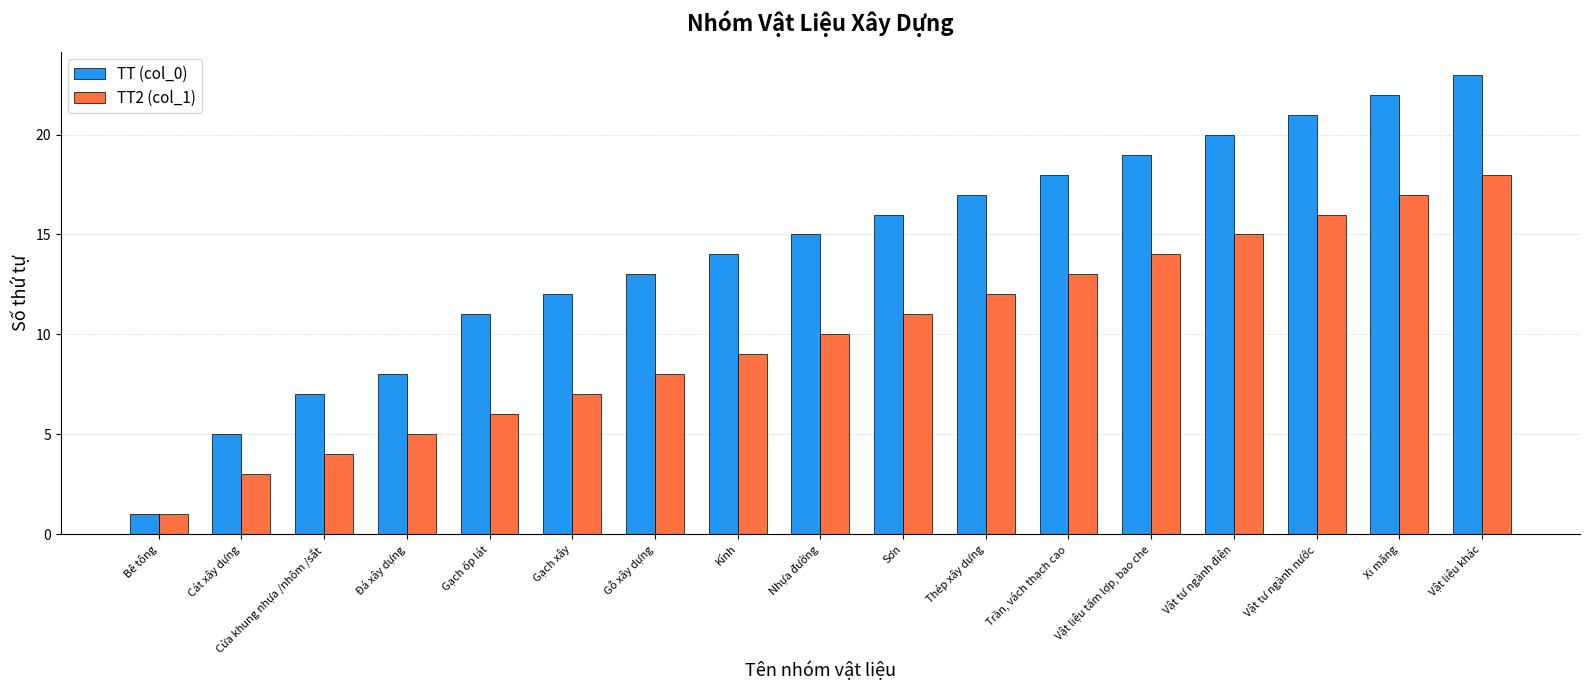

What is the minimum value shown in the chart?

1